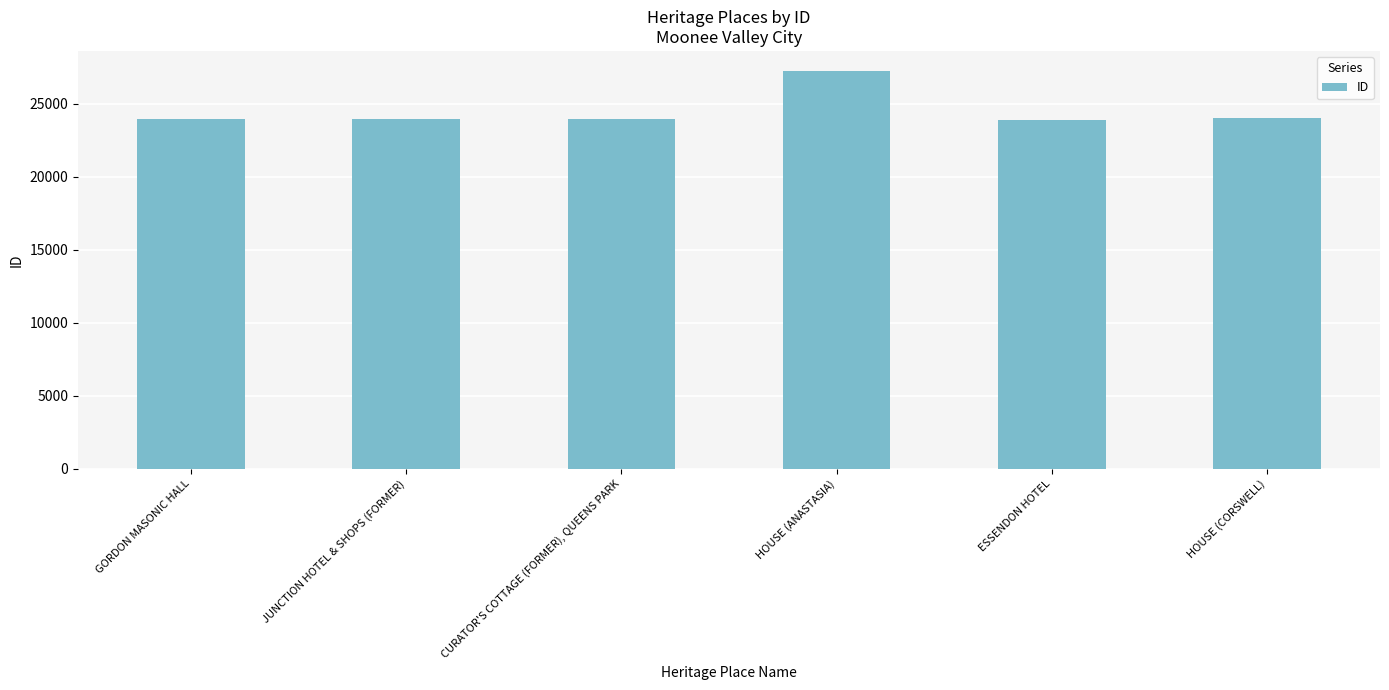

How many values are below 23982?

3